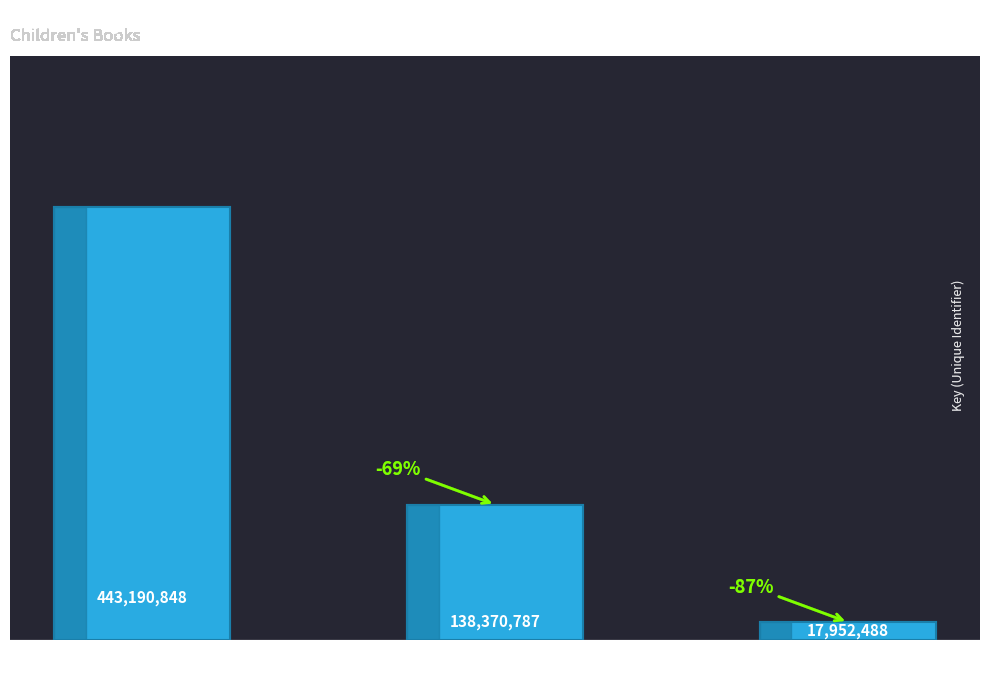

Between America and More Girls Who
Rocked the World, which is larger?

More Girls Who
Rocked the World